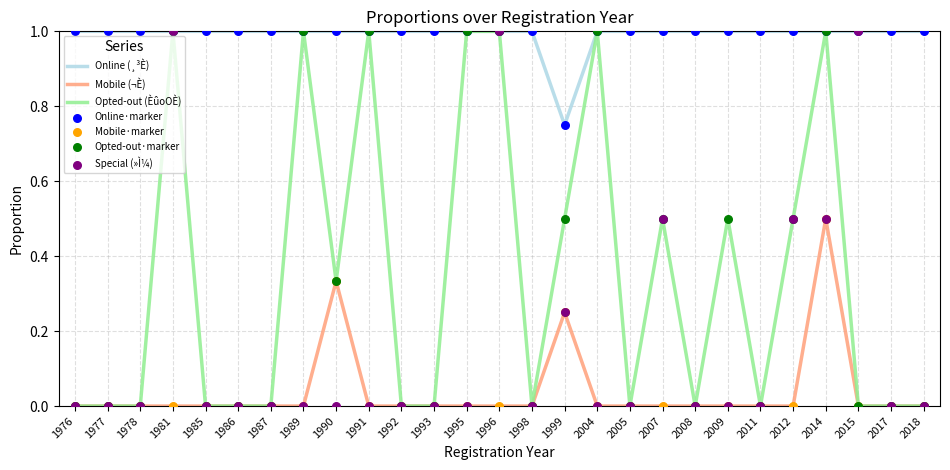

The value of Opted-out (ÈûoOÈ) at 1996 is 0.4. True or false?

False